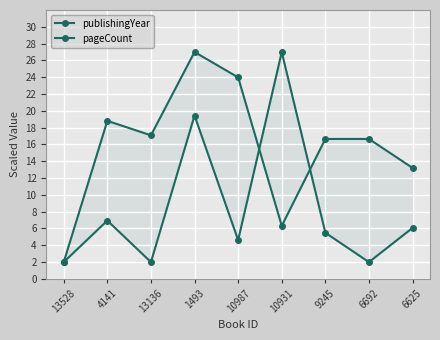

Is this an area chart (filled region under the line)?

No